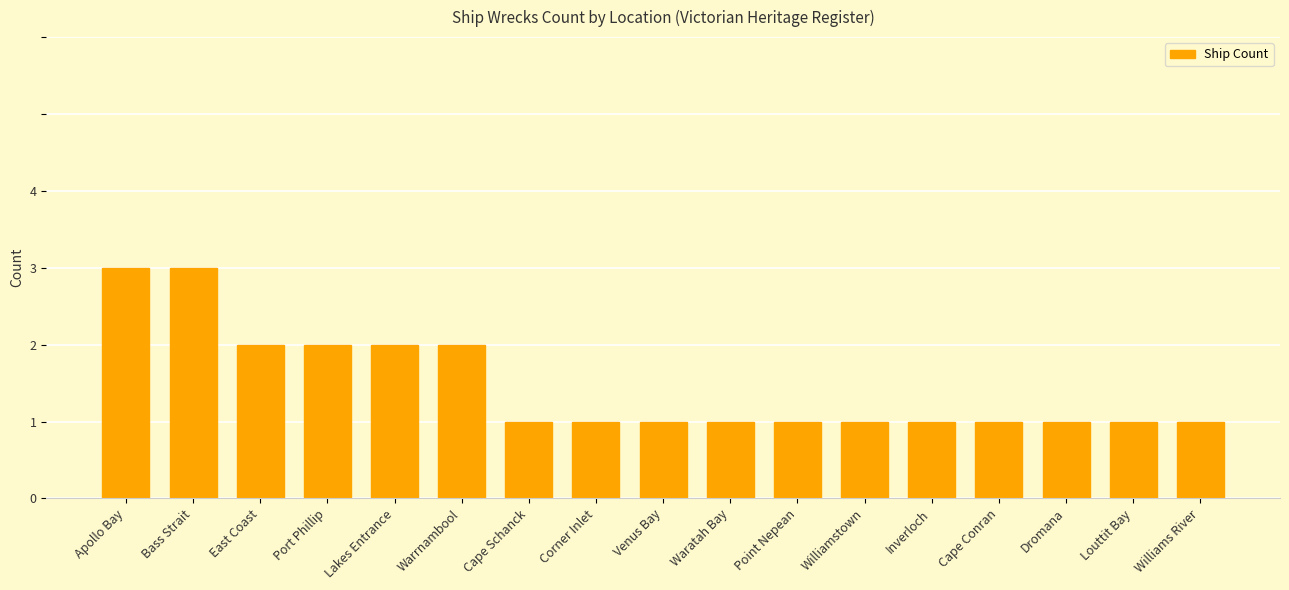

What is the difference between the maximum and second lowest values?

2